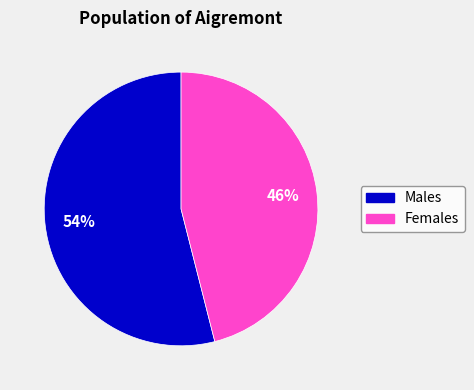

How many segments does this pie chart have?

2